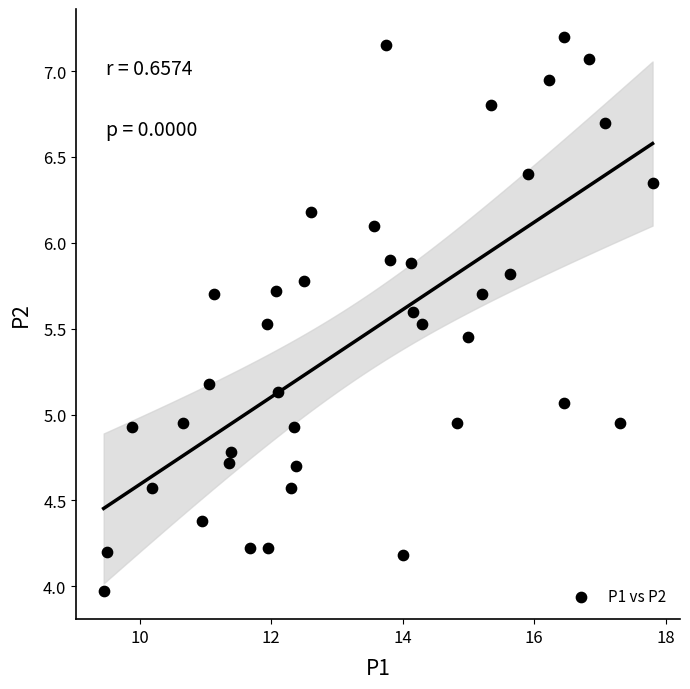

What is the range of Y values (max minus min)?

3.2